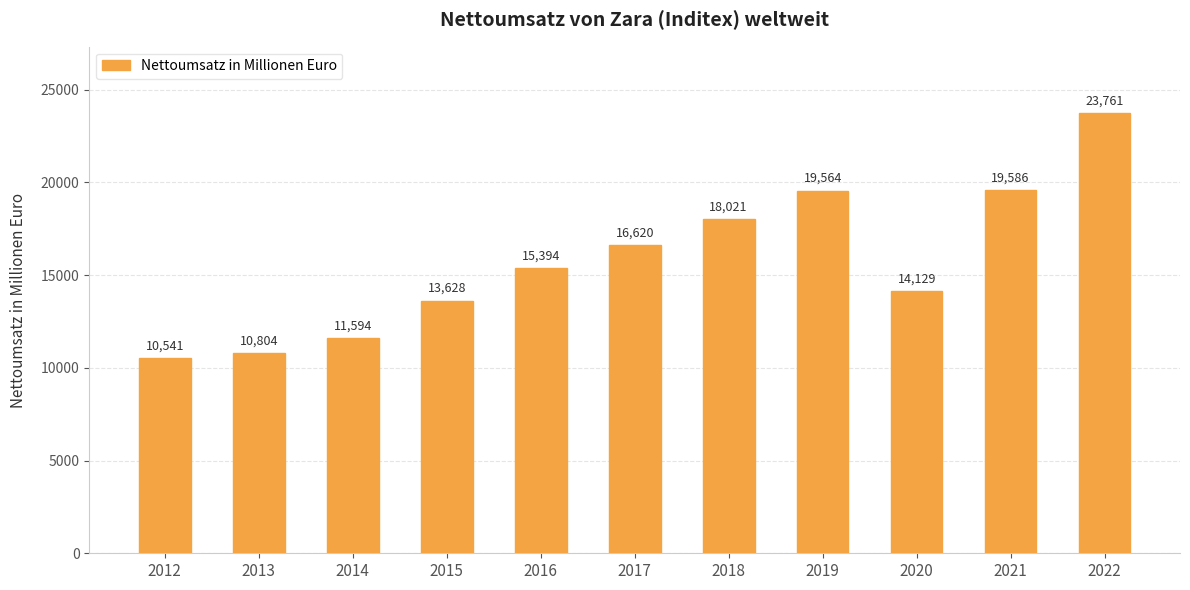

What is the approximate value at 2016, to the nearest 50?

15400